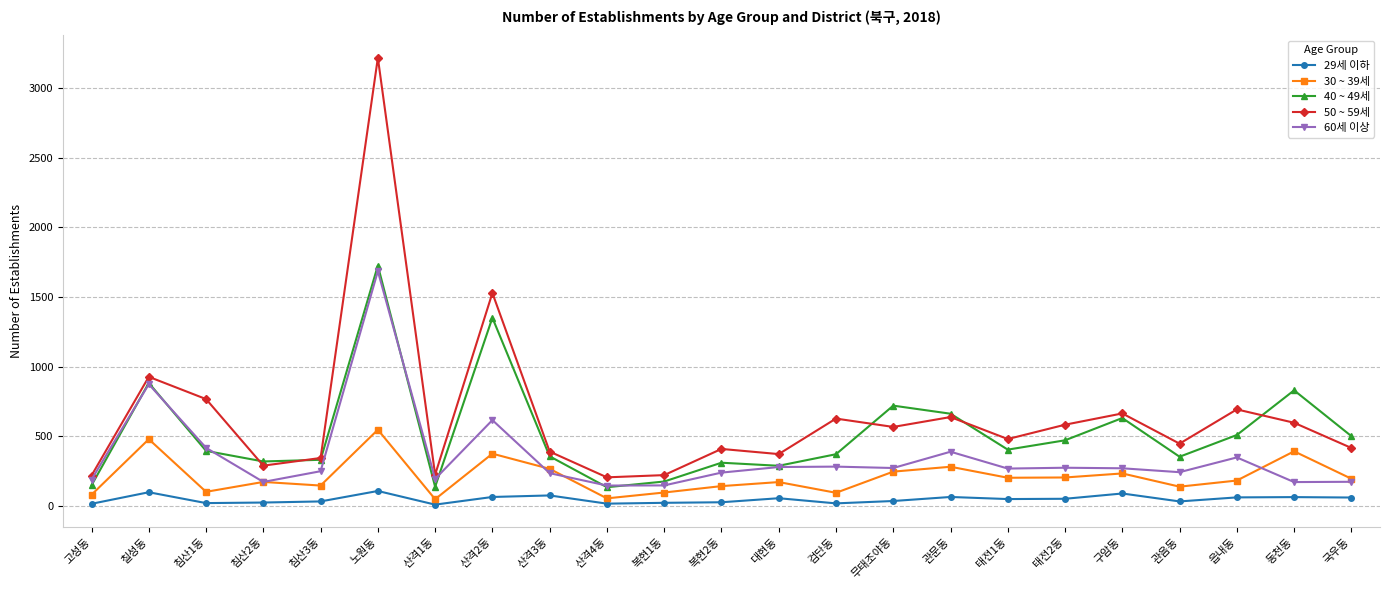

What is the minimum value for 40 ~ 49세?

134